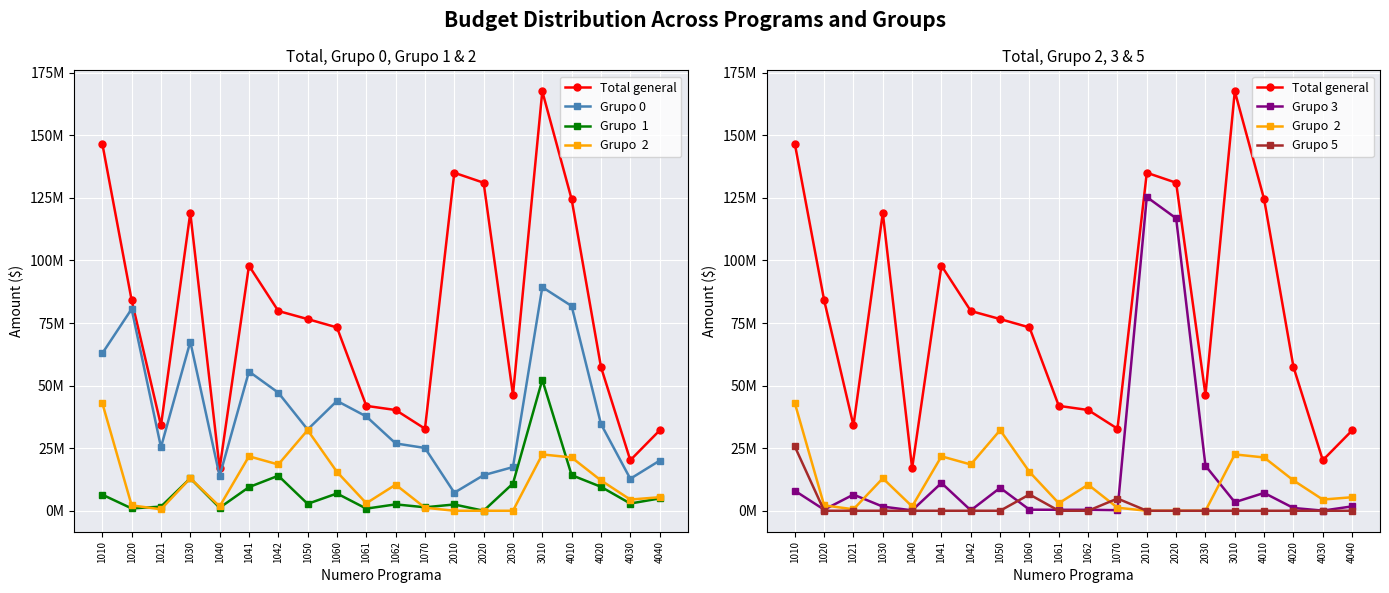

True or false: Grupo  1 has more than 0 interior local peaks.

True